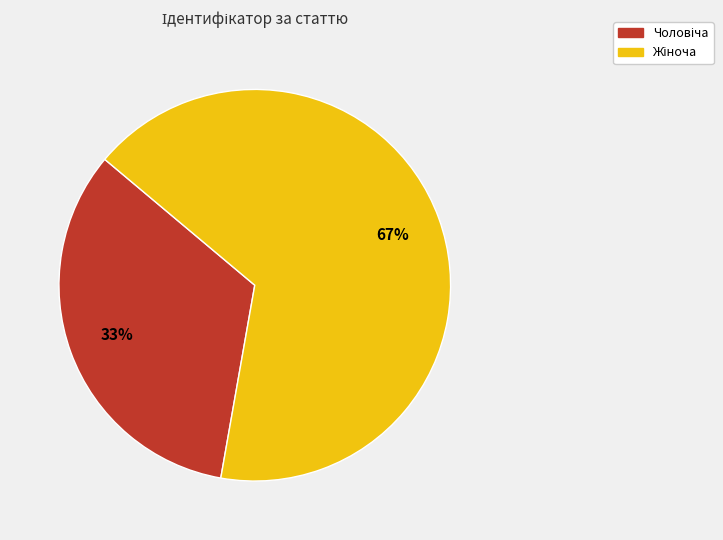

Count the number of slices in the pie.

2